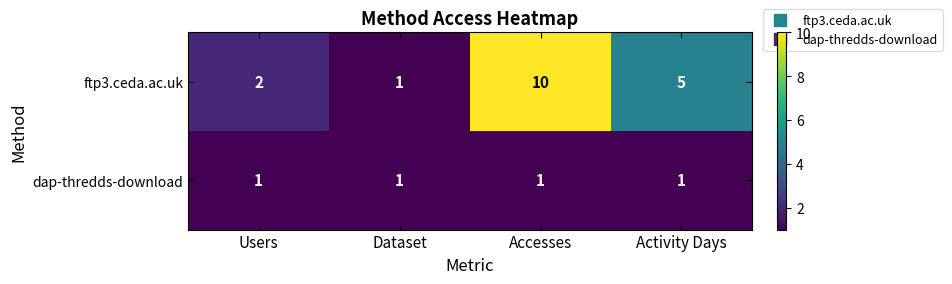

Count the ftp3.ceda.ac.uk values in the range 2 to 10.

3